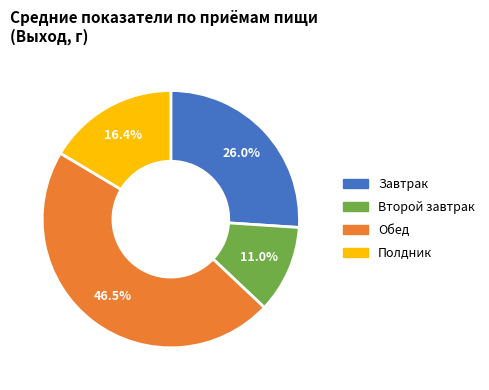

To the nearest percent, what is the combined percentage of Завтрак and Второй завтрак?

37%